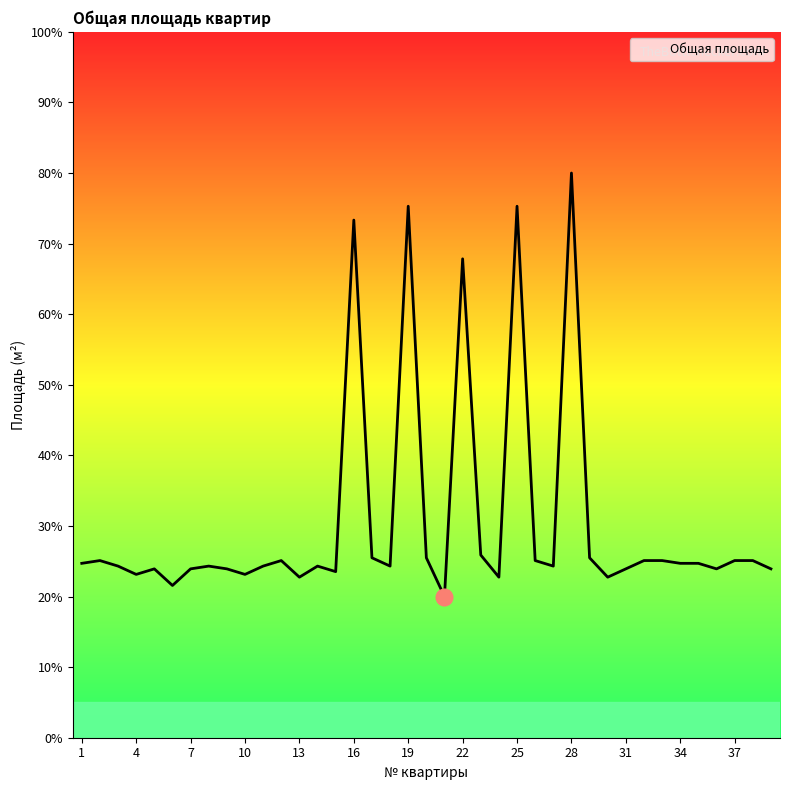

What is the difference between the maximum and minimum values?

60.0